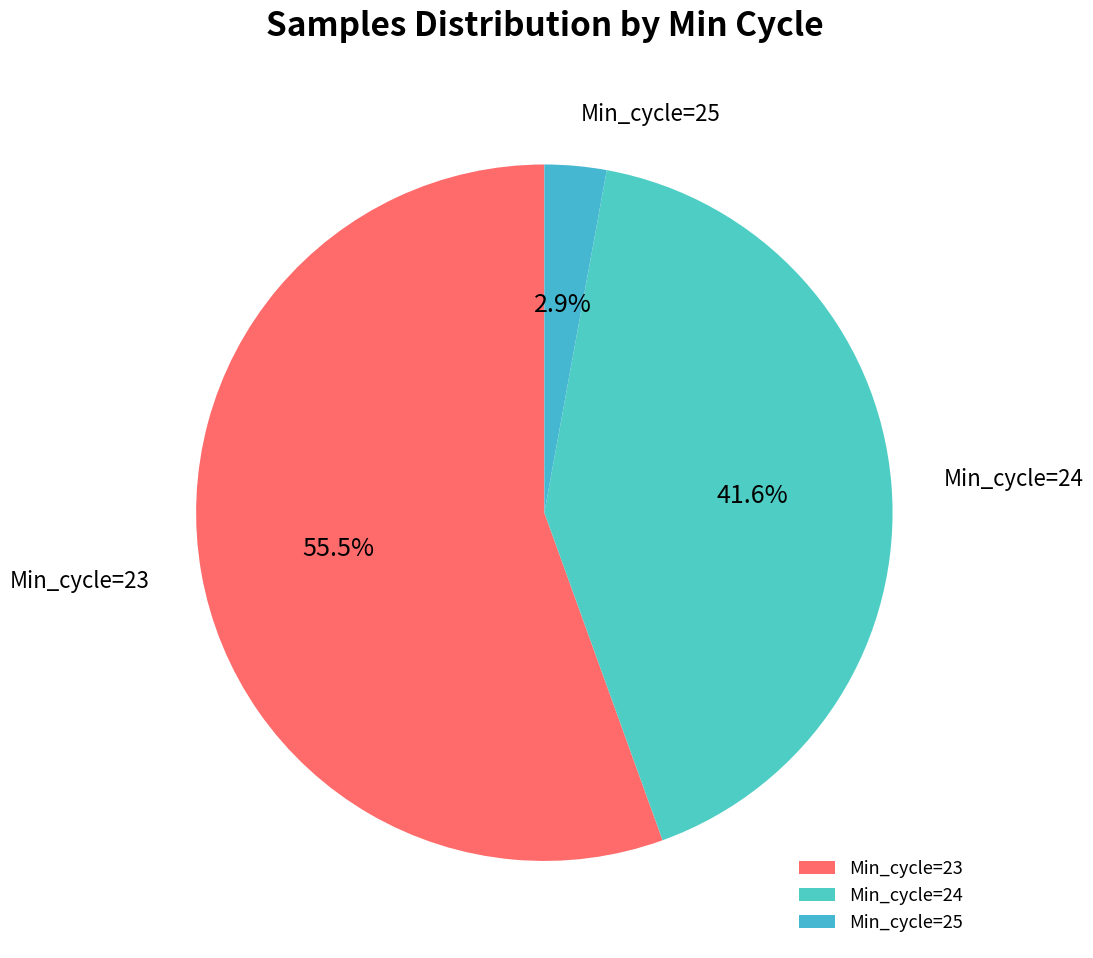

Rank the categories by value from lowest to highest.

Min_cycle=25, Min_cycle=24, Min_cycle=23